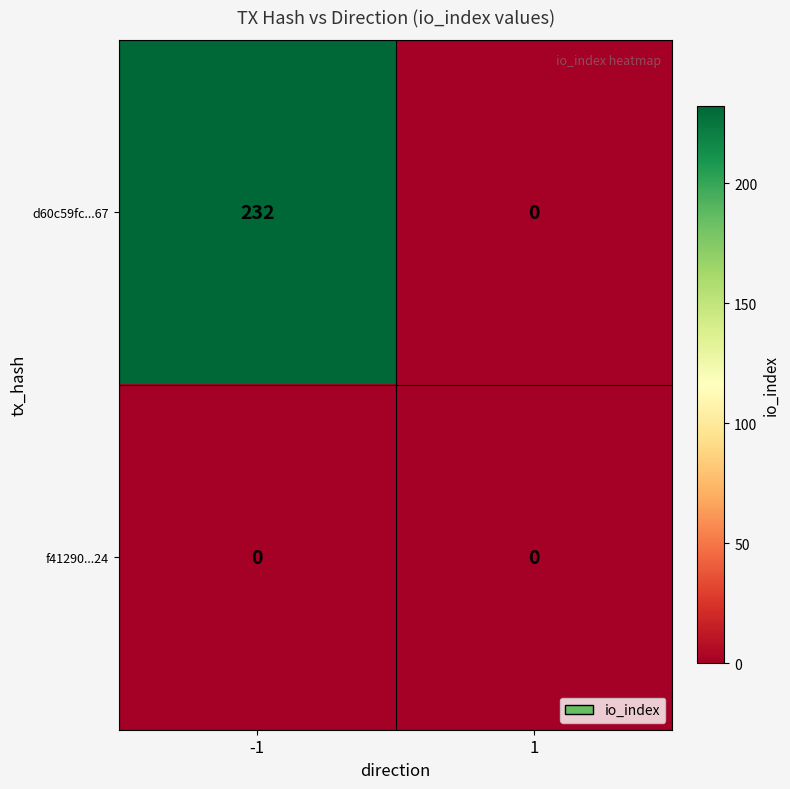

What is the difference between the d60c59fc...67 values at 1 and -1?

232